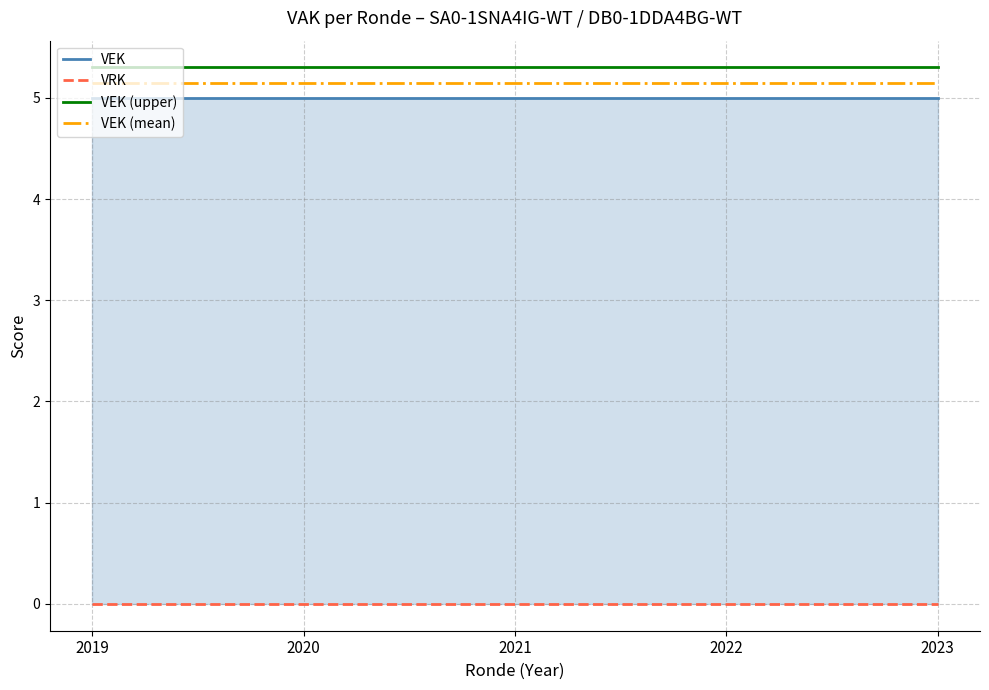

At which label is VEK closest to 5?

2019